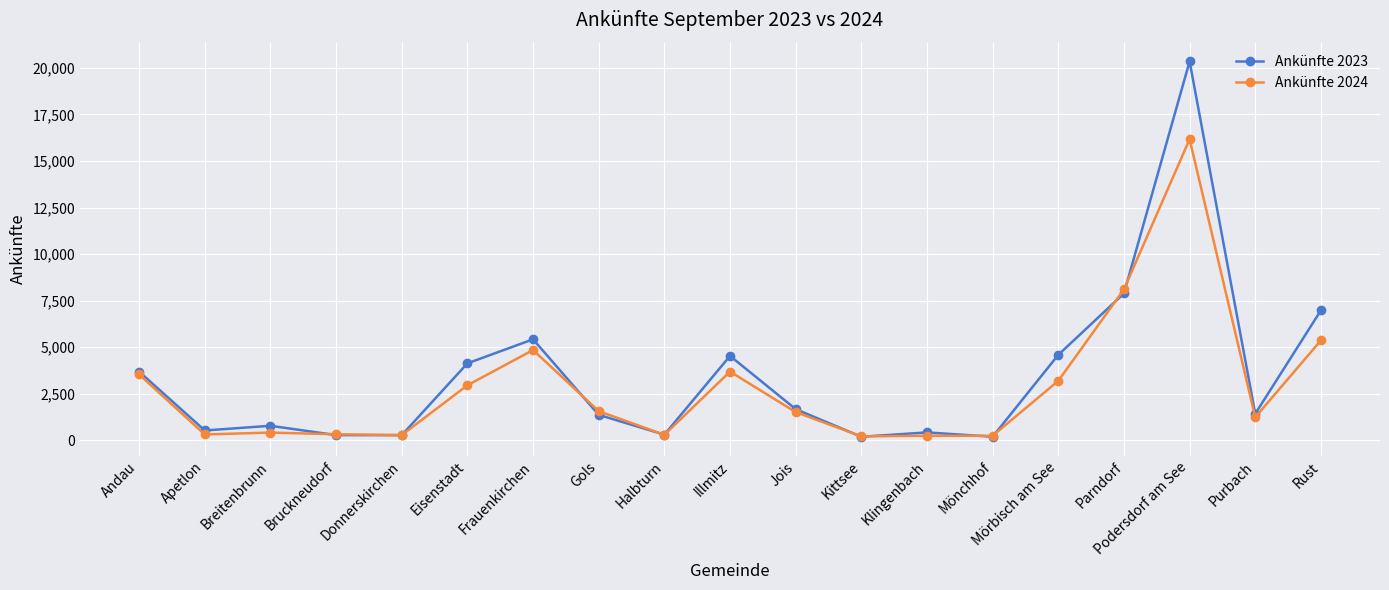

How many interior local peaks does the Ankünfte 2023 series have?

5